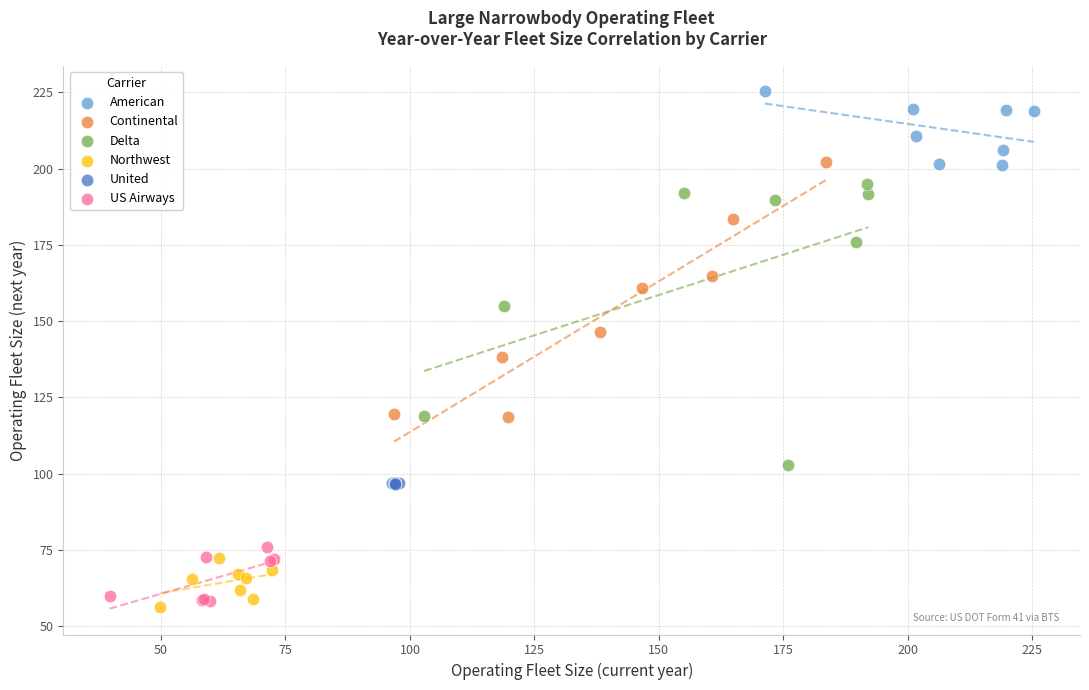

Which series contains the highest Y value?

American